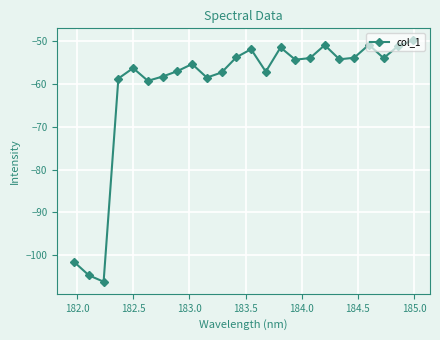

How many points are lower than both their immediate neighbors (excluding endpoints)?

7